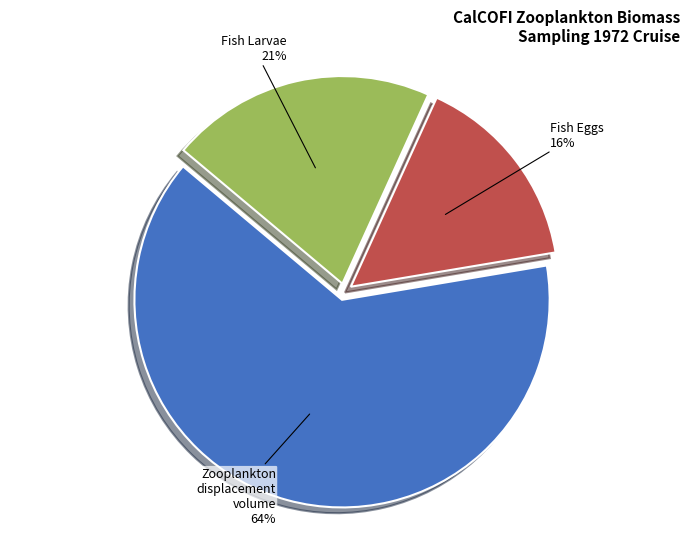

To the nearest percent, what is the difference between the largest and smallest slice percentages?

48%